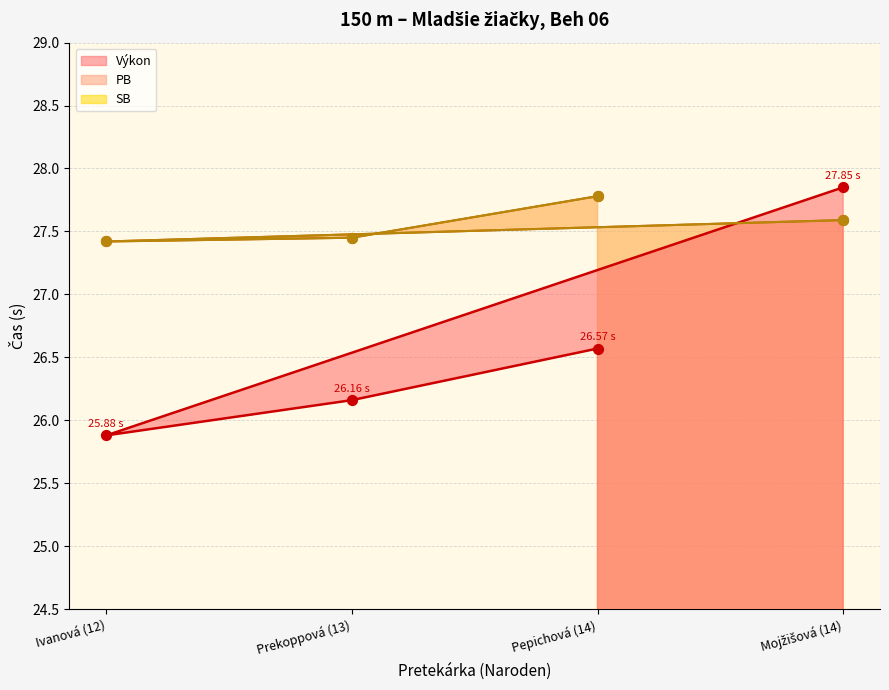

Which series reaches the minimum Y coordinate?

Výkon